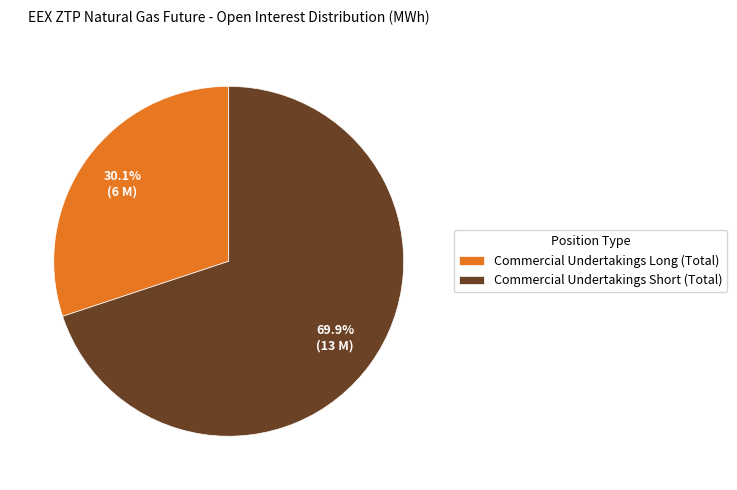

To the nearest percent, what is the difference between the largest and smallest slice percentages?

40%